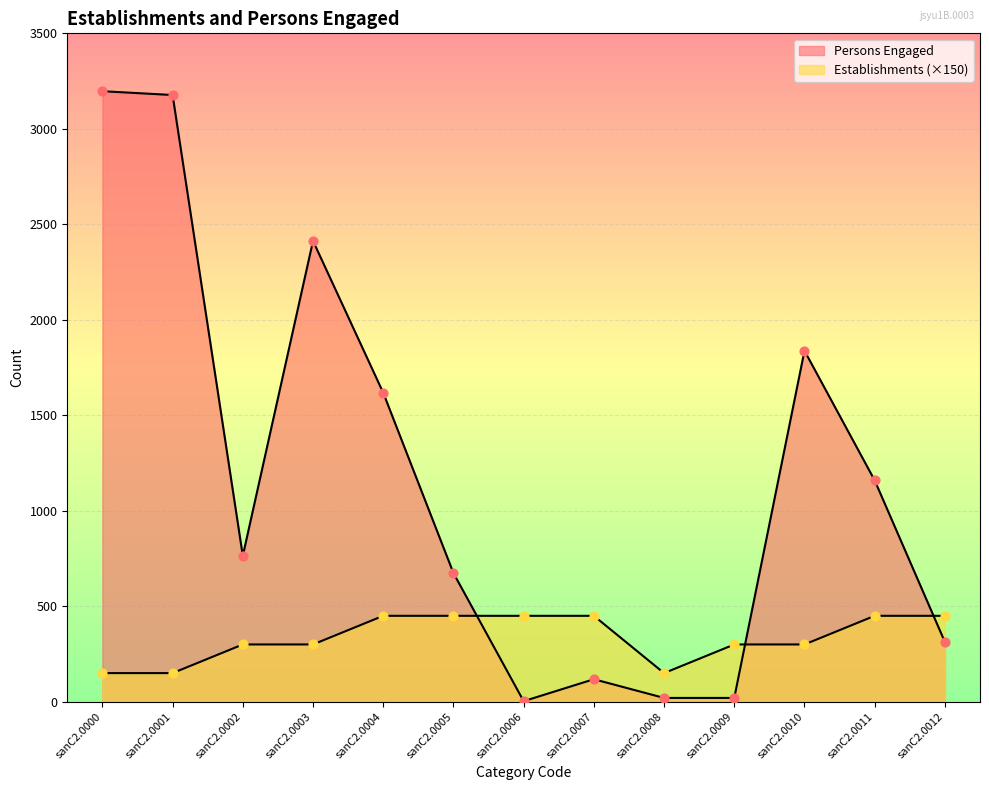

Which series contains the lowest Y value?

Persons Engaged